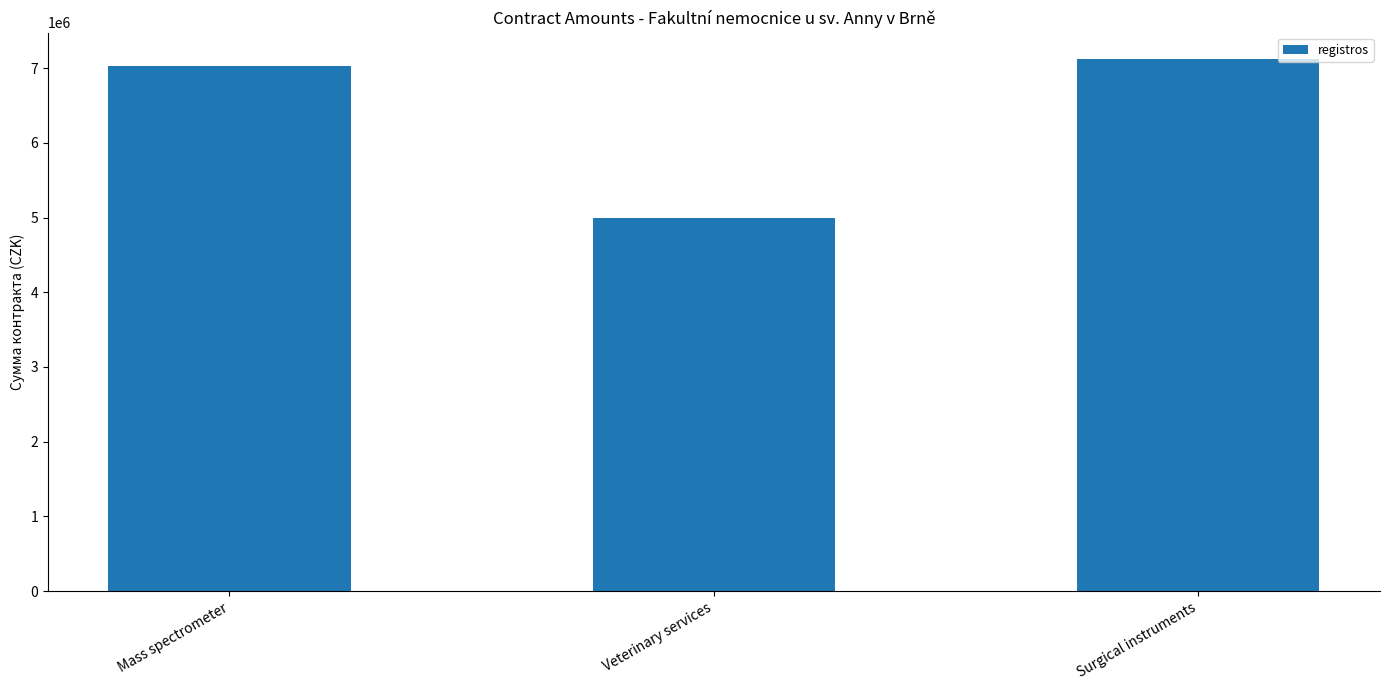

Approximately how many times larger is the value at Veterinary services compared to Surgical instruments?

0.7